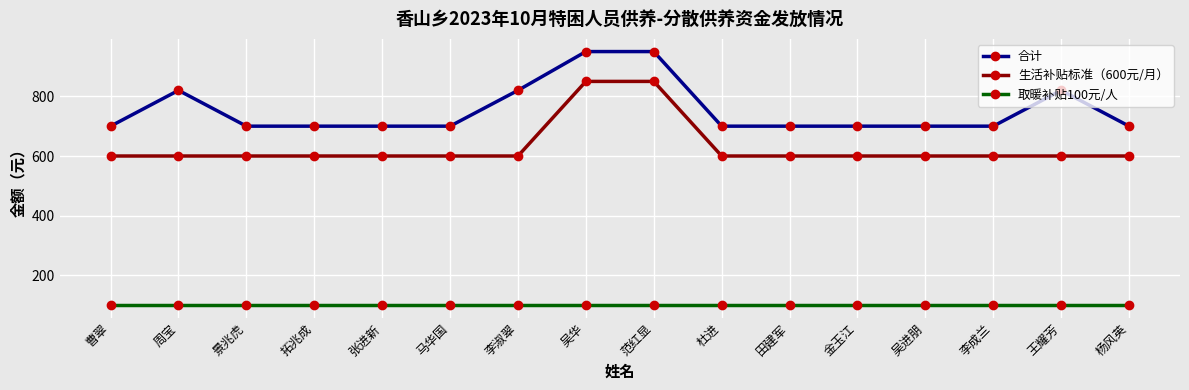

What are all the series names shown in the legend?

合计, 生活补贴标准（600元/月）, 取暖补贴100元/人